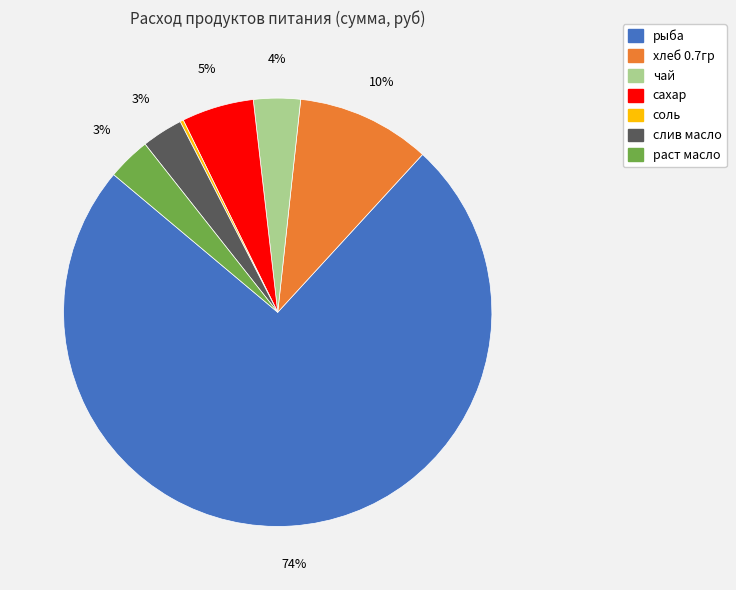

Does any single category account for the majority?

Yes